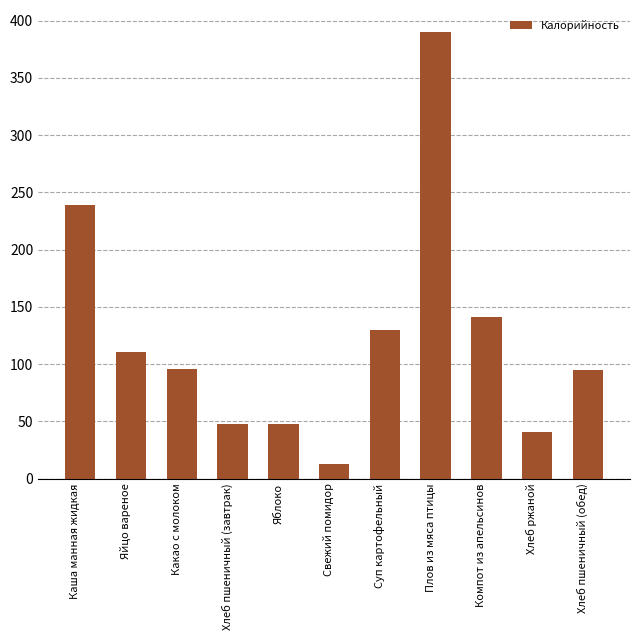

What is the ratio of the value at Какао с молоком to the value at Суп картофельный?

0.7